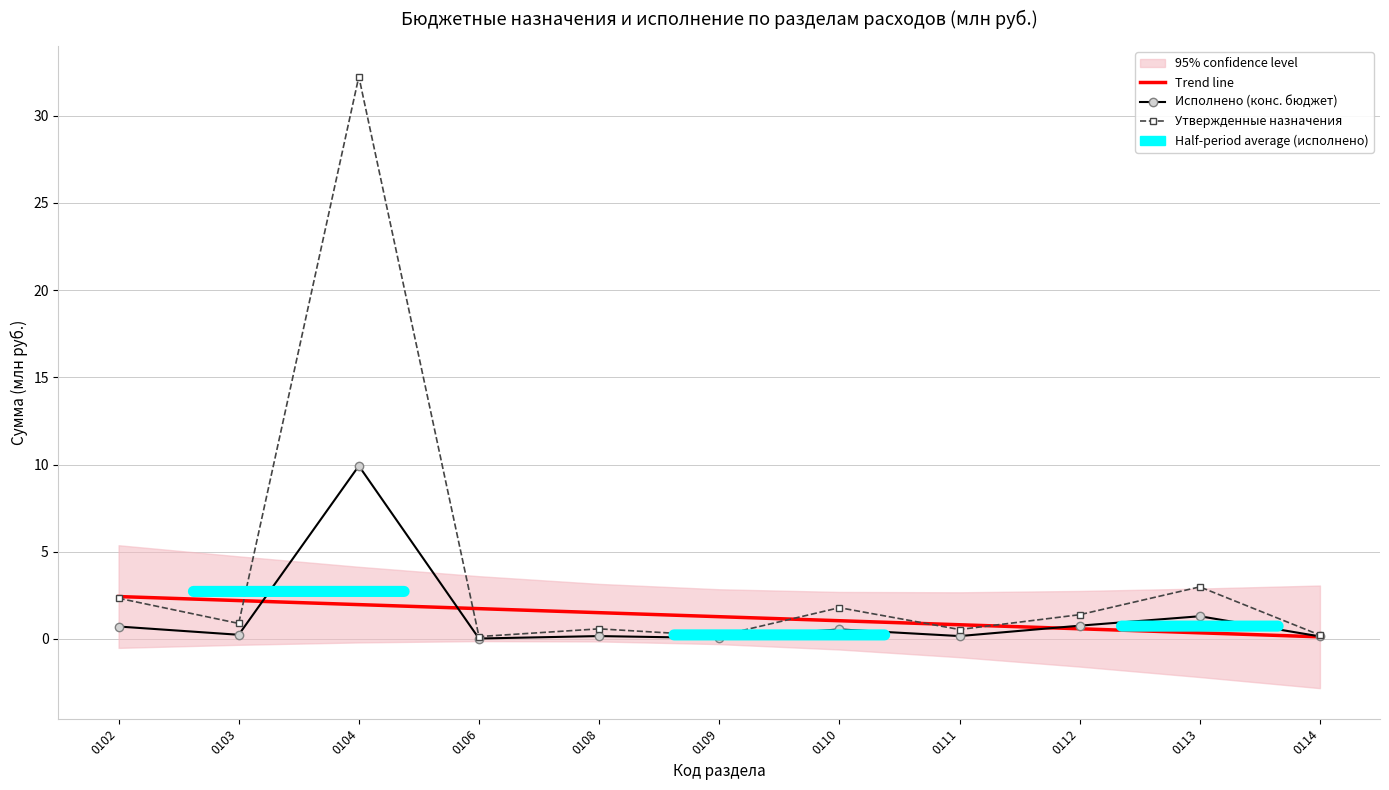

How many categories are shown in the chart?

11